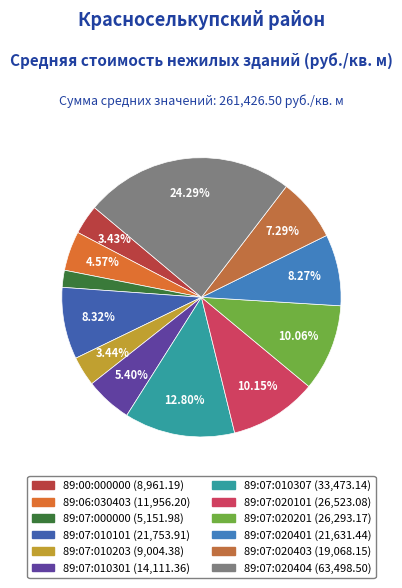

Which has a higher value, 89:07:020101 or 89:07:010301?

89:07:020101